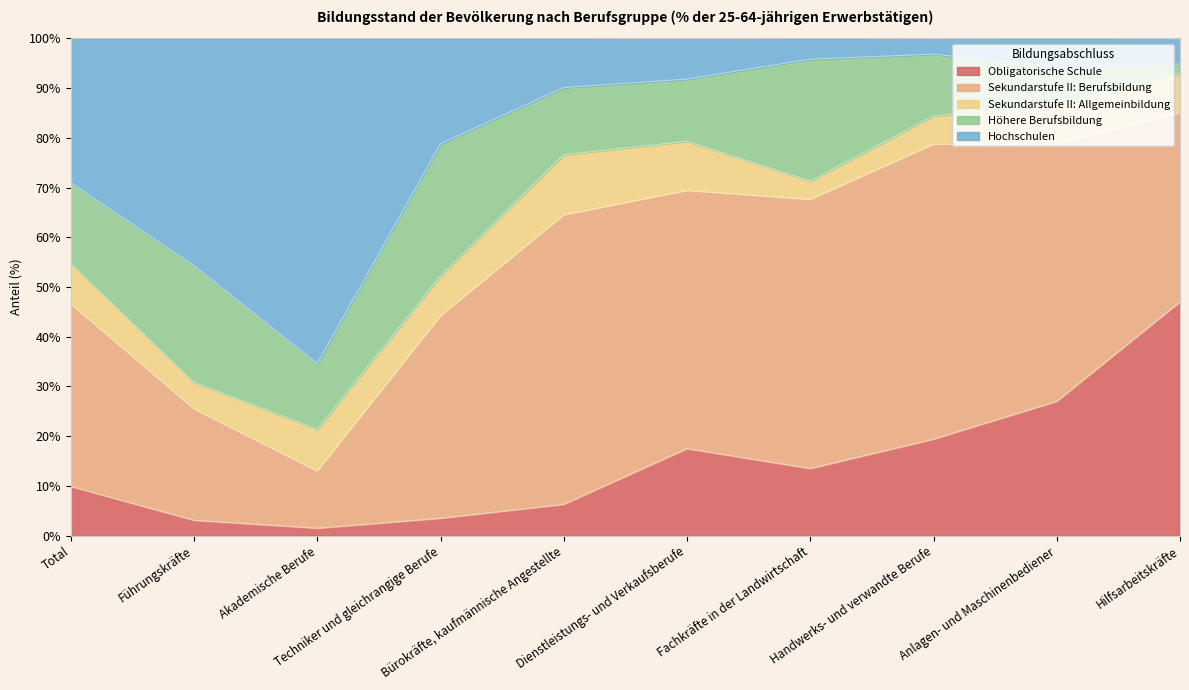

Is it true that Höhere Berufsbildung equals 21.3 at Total?

False